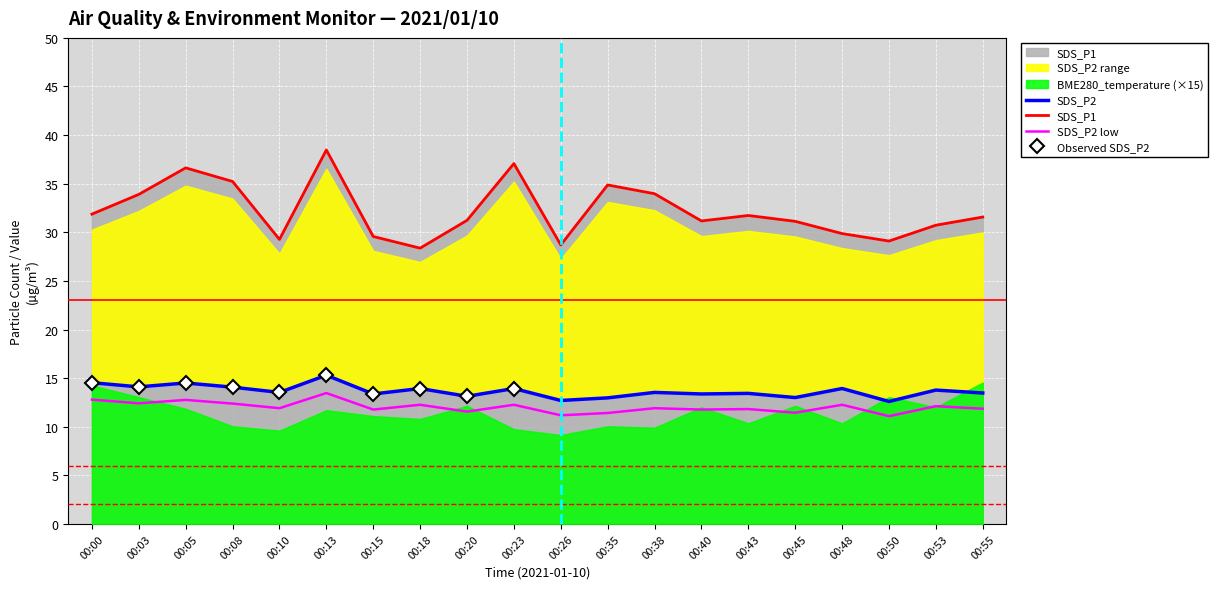

What is the average value of the SDS_P1 series?

32.2